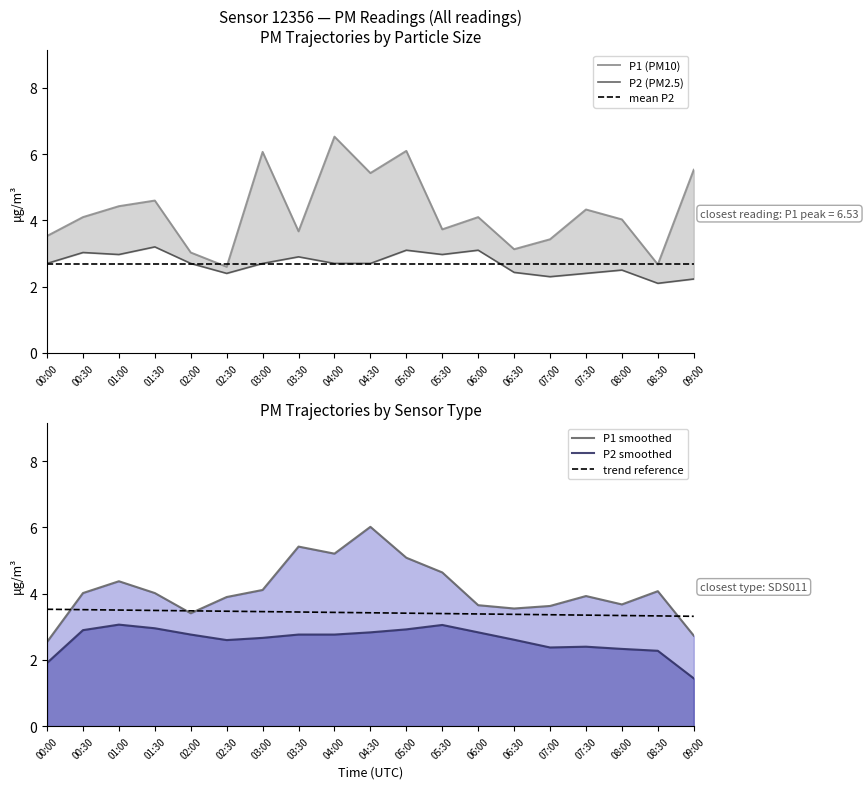

True or false: trend reference and P2 (PM2.5) cross at least once.

False